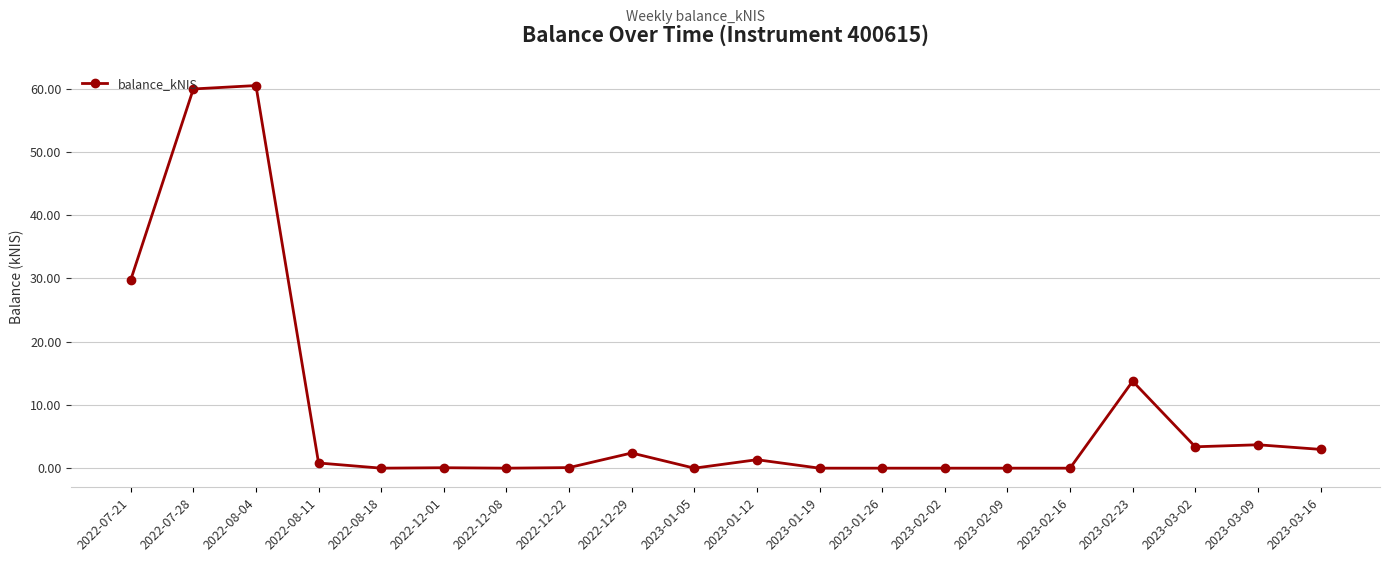

The value at 2022-08-18 is 0.0. True or false?

True